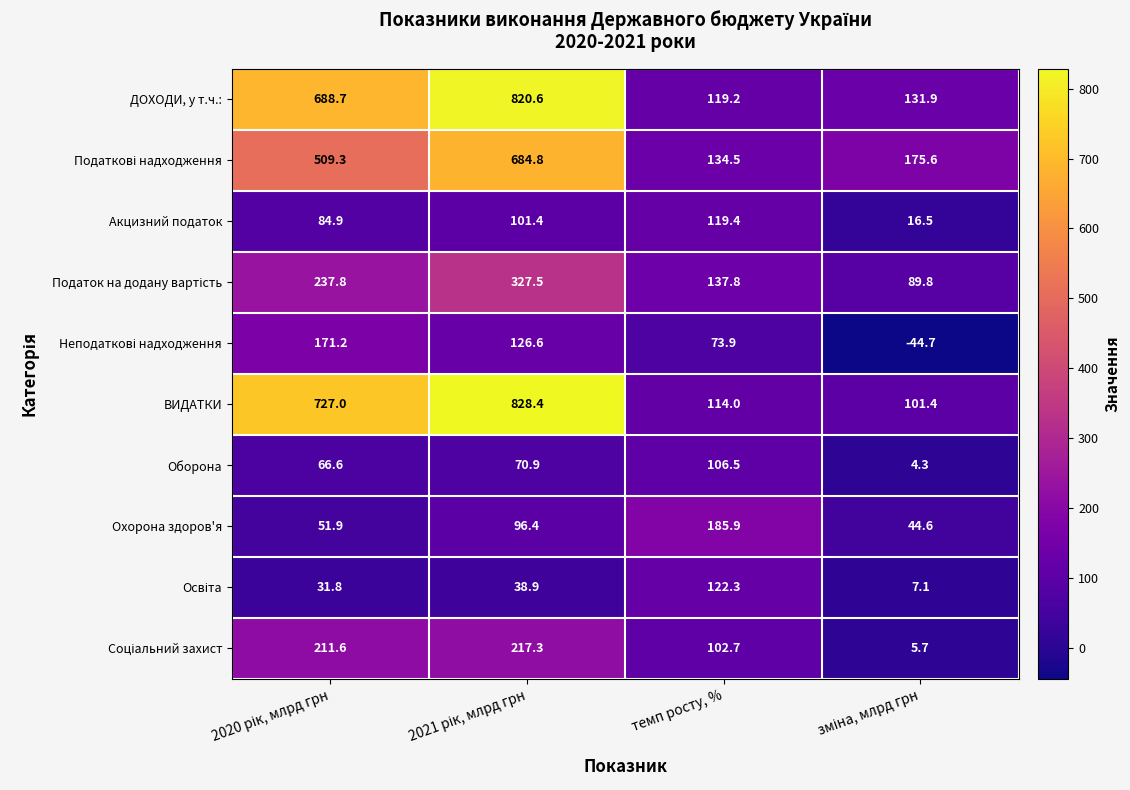

What is the difference between the second highest and minimum values in the Акцизний податок series?

84.9